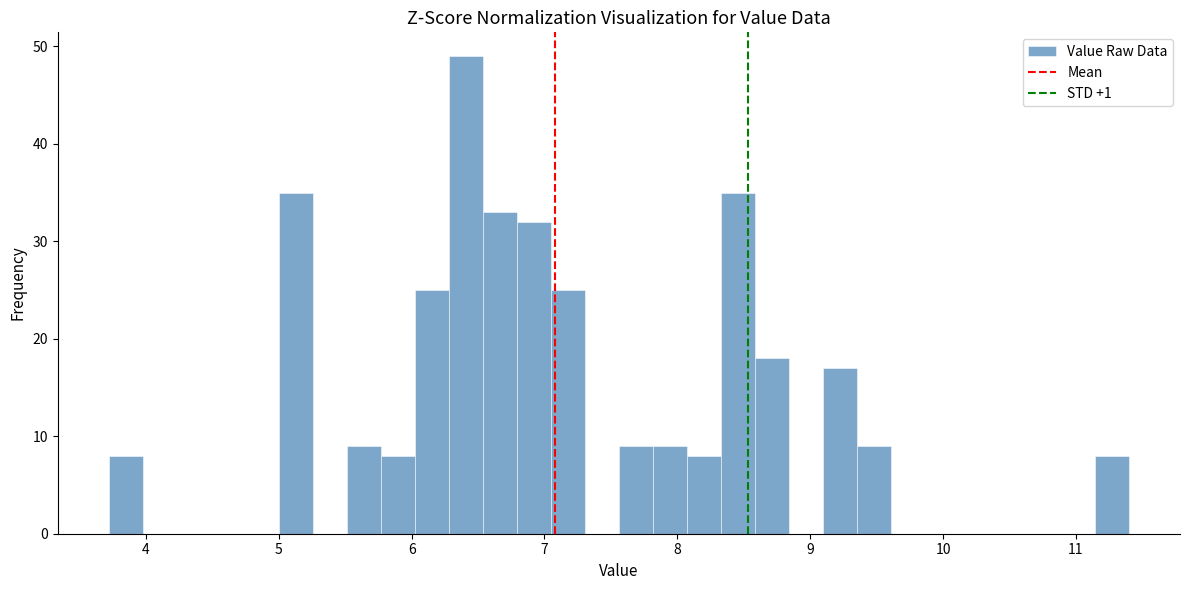

Read against the x-axis, roughly where is the centre of the tallest bar?

6.4